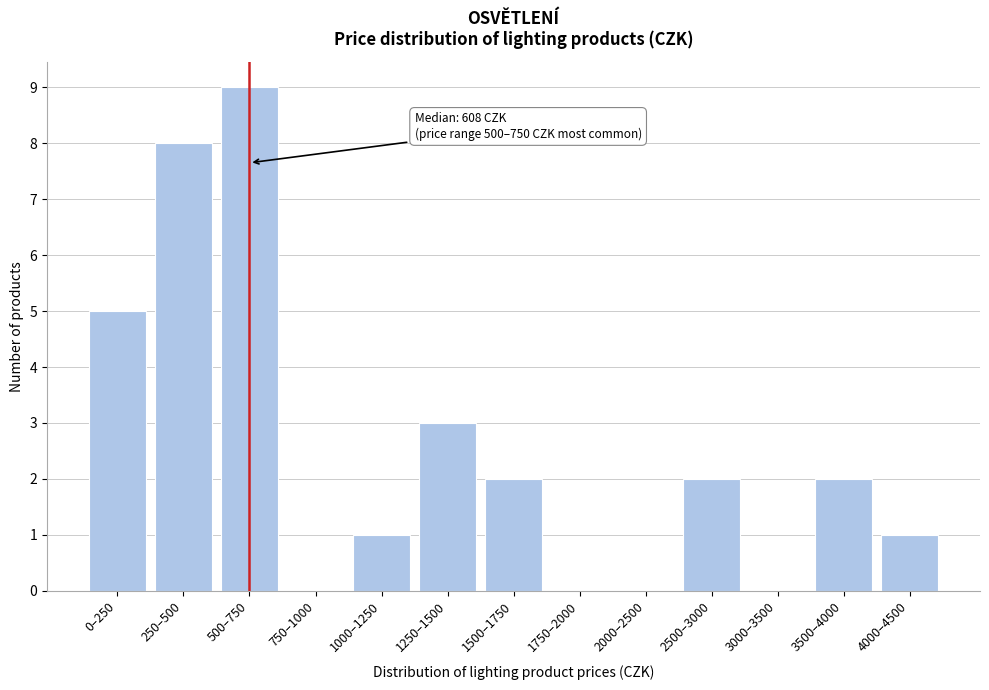

Reading right to left, list all the values displayed in this chart.

4000–4500=1	3500–4000=2	3000–3500=0	2500–3000=2	2000–2500=0	1750–2000=0	1500–1750=2	1250–1500=3	1000–1250=1	750–1000=0	500–750=9	250–500=8	0–250=5